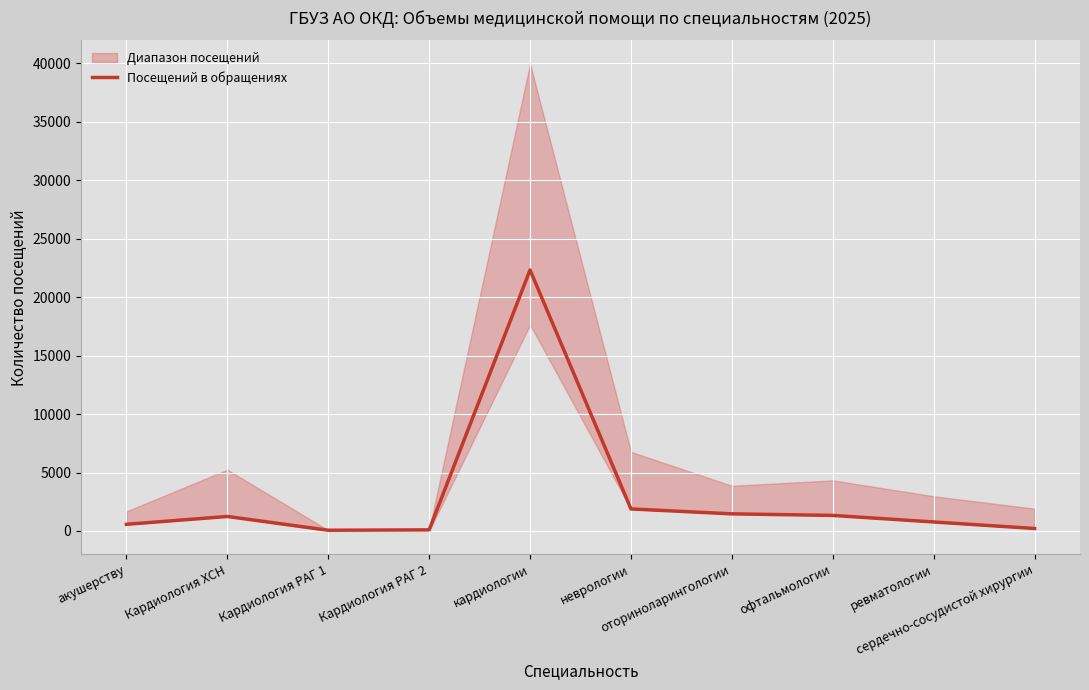

What is the difference between the second highest and second lowest values?

1792